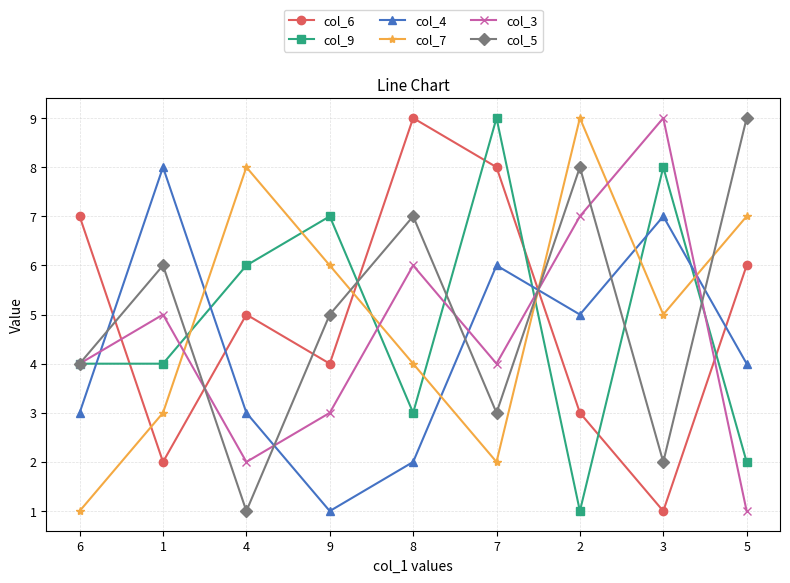

Count the number of data series in this chart.

6